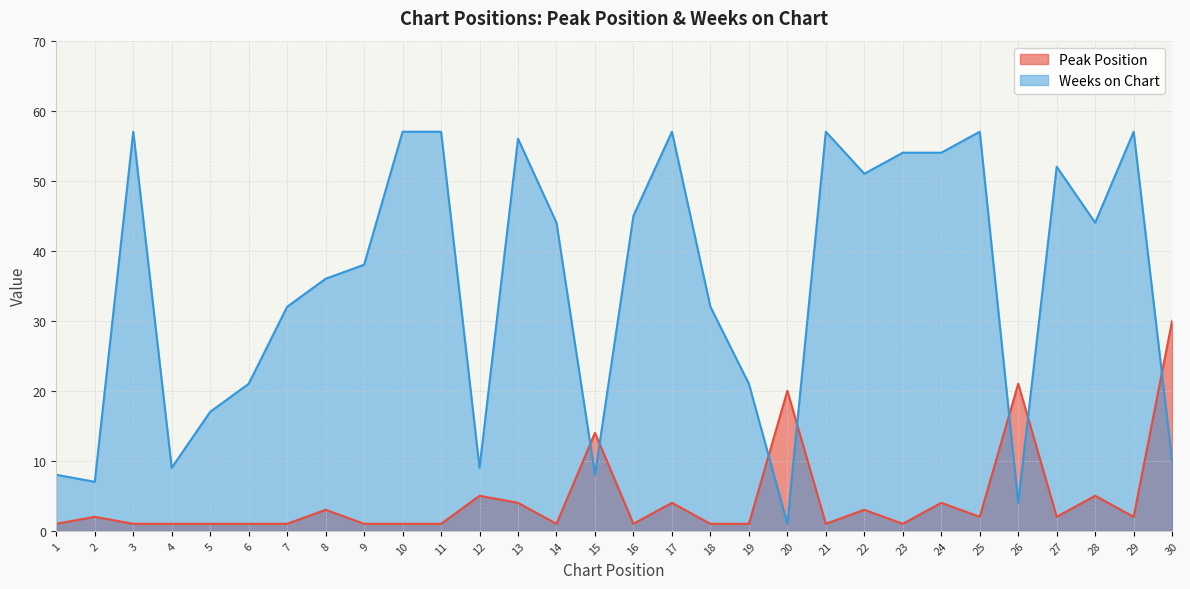

Is the value of Weeks on Chart at 20 greater than the value of Peak Position at 12?

No